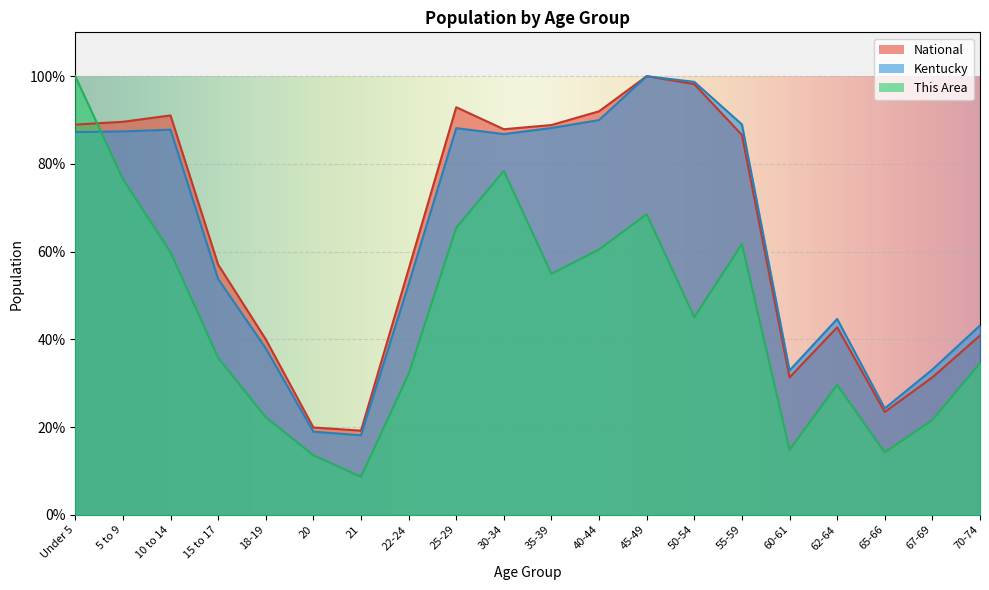

What position from the right is 60-61?

5